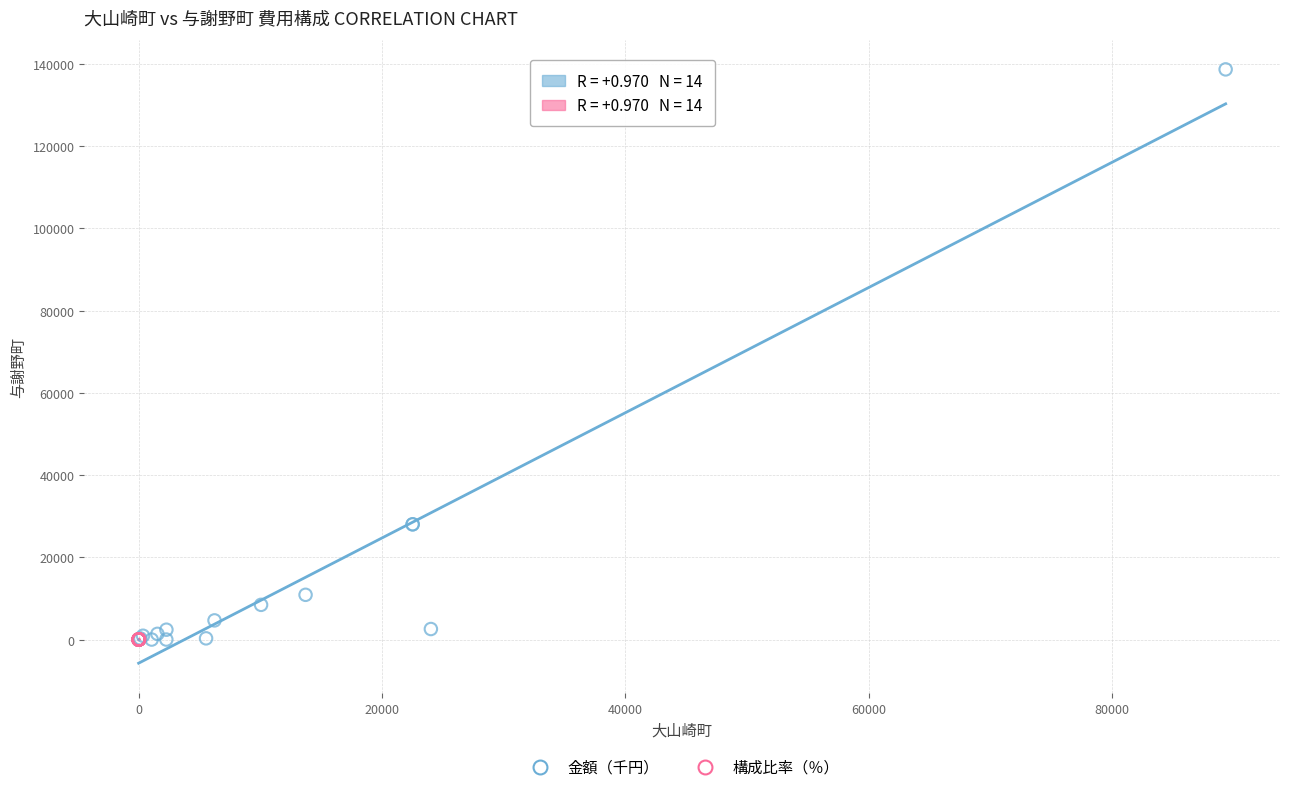

Which series has the largest Y range (max minus min)?

金額（千円）